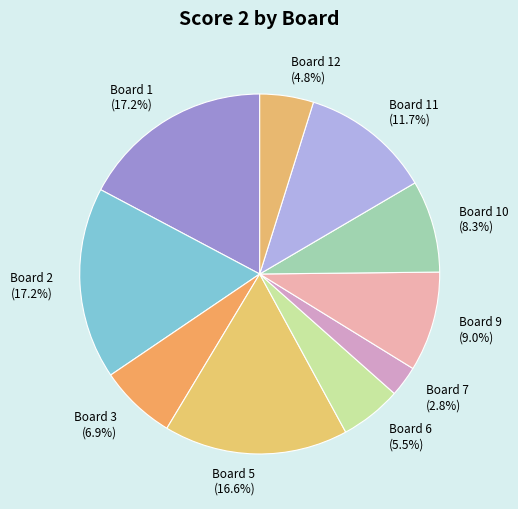

Count the number of slices in the pie.

10